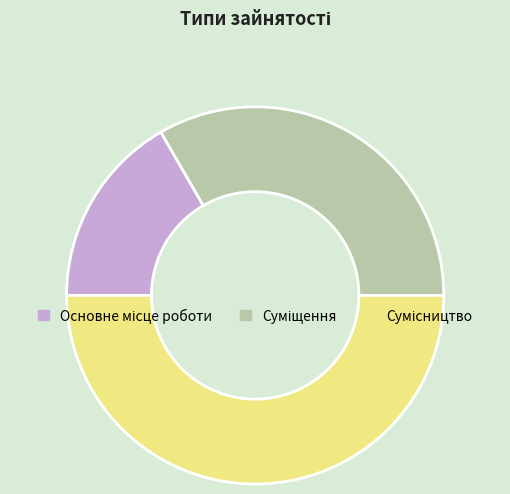

Count the number of slices in the pie.

3